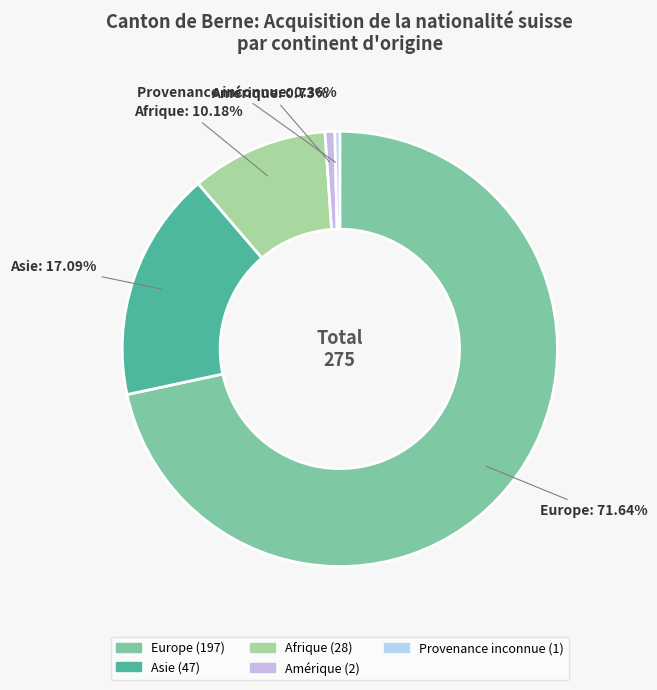

How many segments does this pie chart have?

5